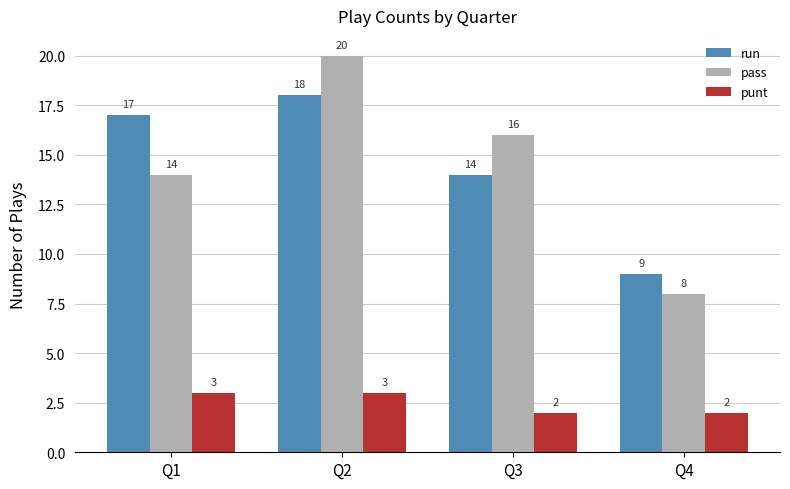

Is it true that run equals 18 at Q2?

True